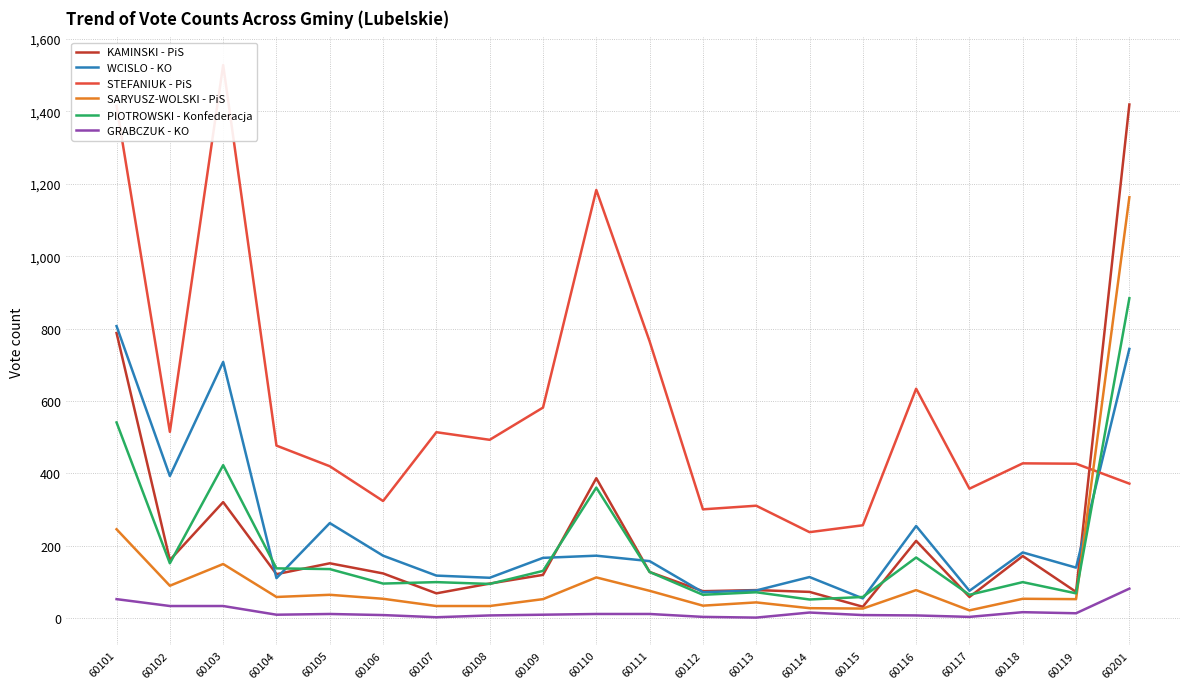

How many values in the WCISLO - KO series exceed 167?

9